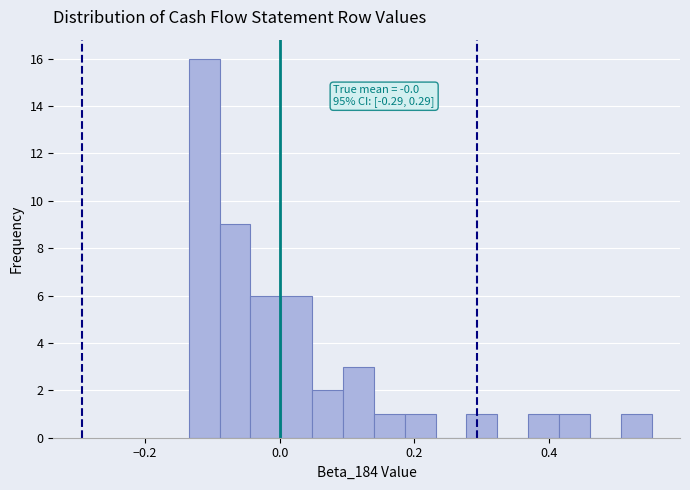

Around what value on the x-axis is the tallest bar? Give the approximate position of its centre, as read against the axis.

-0.12